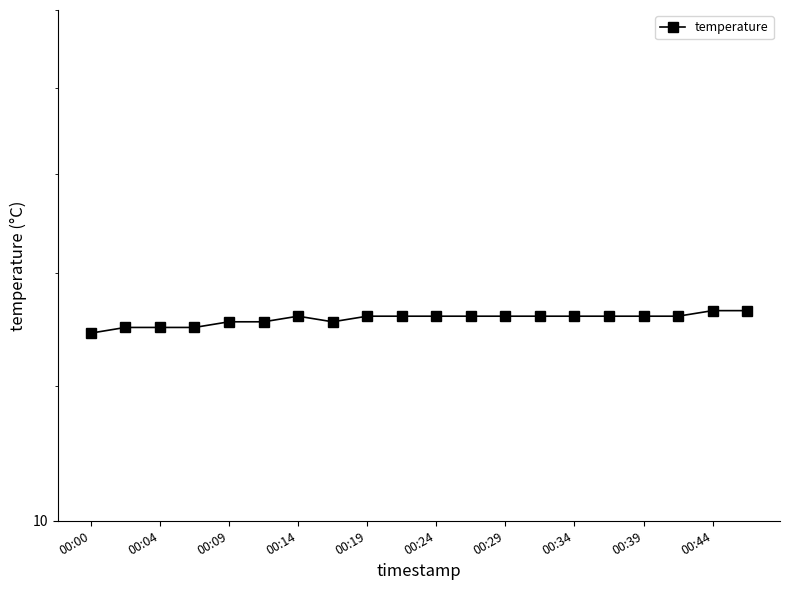

Does the chart display data point markers on the line(s)?

Yes